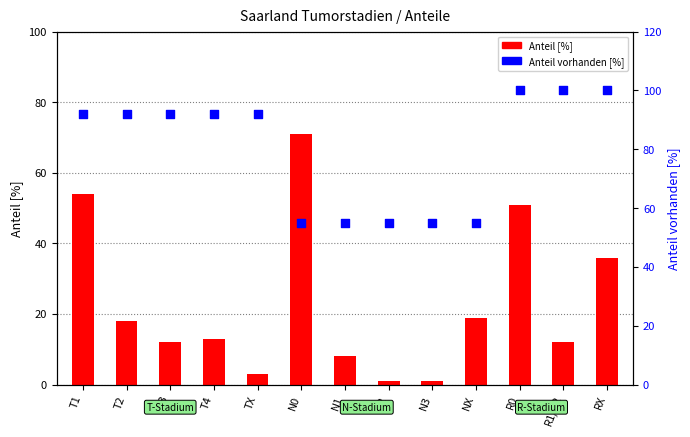

Which series reaches the maximum Y coordinate?

Anteil vorhanden [%]